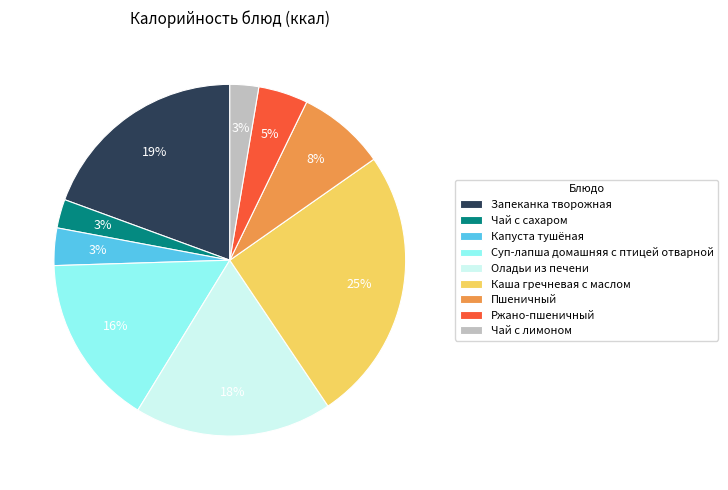

Does any single category account for the majority?

No